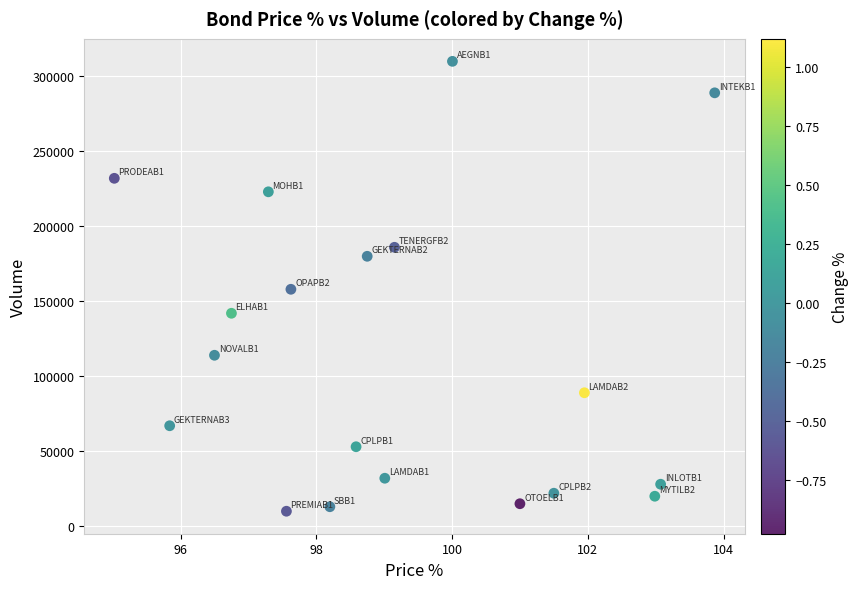

What is the range of Y values (max minus min)?

300000